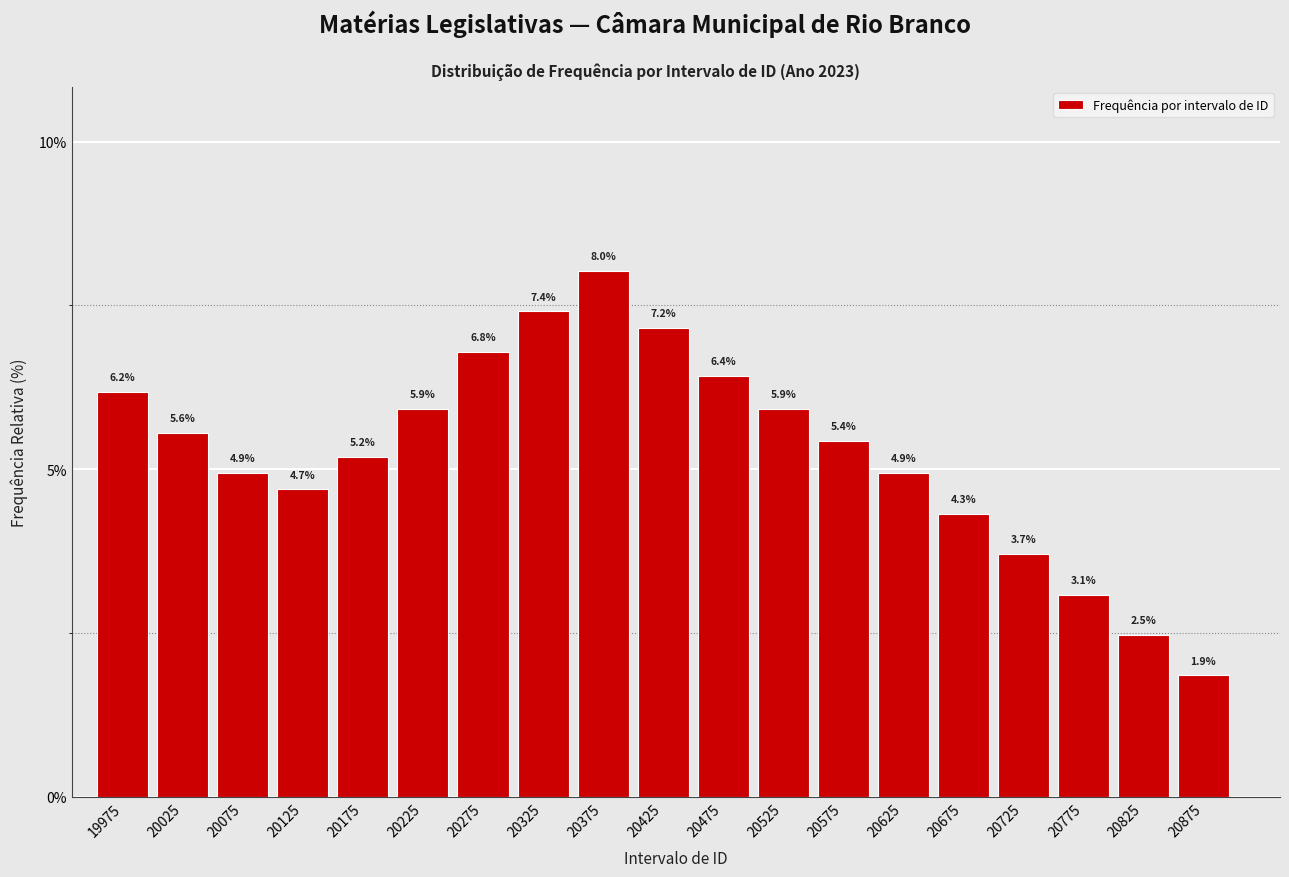

Reading right to left, list all the values displayed in this chart.

20875=1.9	20825=2.5	20775=3.1	20725=3.7	20675=4.3	20625=4.9	20575=5.4	20525=5.9	20475=6.4	20425=7.2	20375=8.0	20325=7.4	20275=6.8	20225=5.9	20175=5.2	20125=4.7	20075=4.9	20025=5.6	19975=6.2